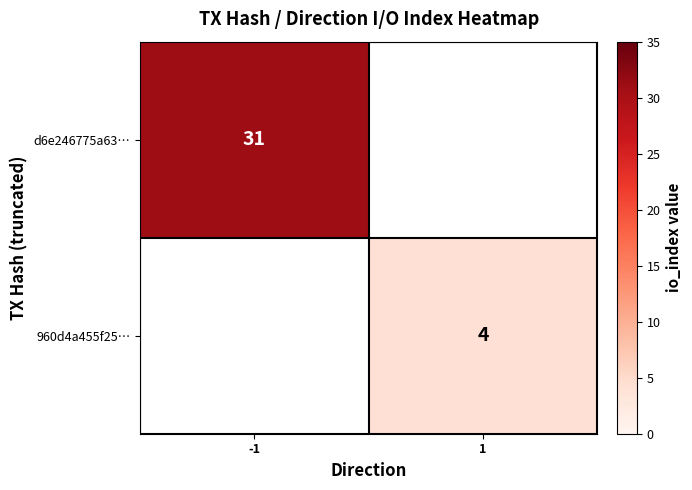

Is it true that 960d4a455f25… equals 1 at 1?

False